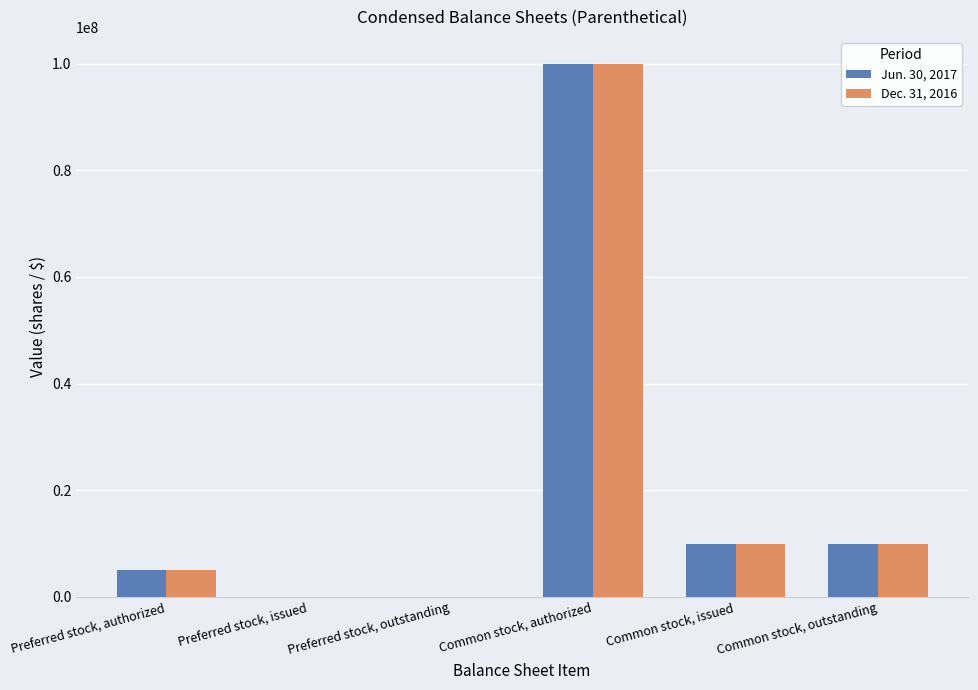

What is the average value of the Jun. 30, 2017 series?

20835600